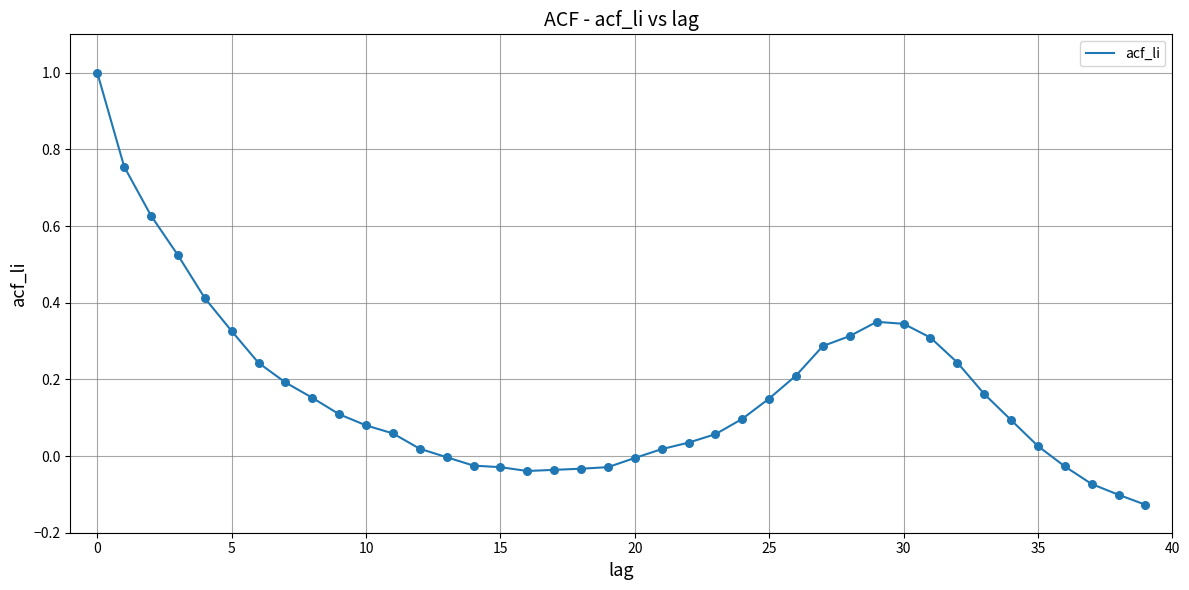

What is the greatest value displayed?

1.0